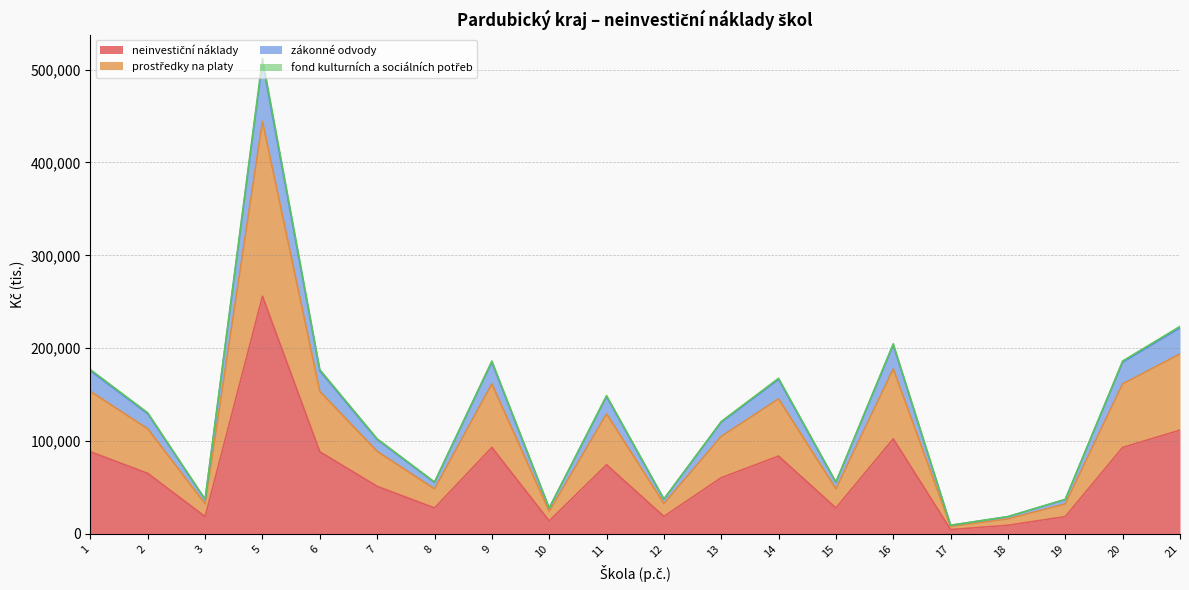

What is the value of the zákonné odvody point at the 8th from the left?

184807